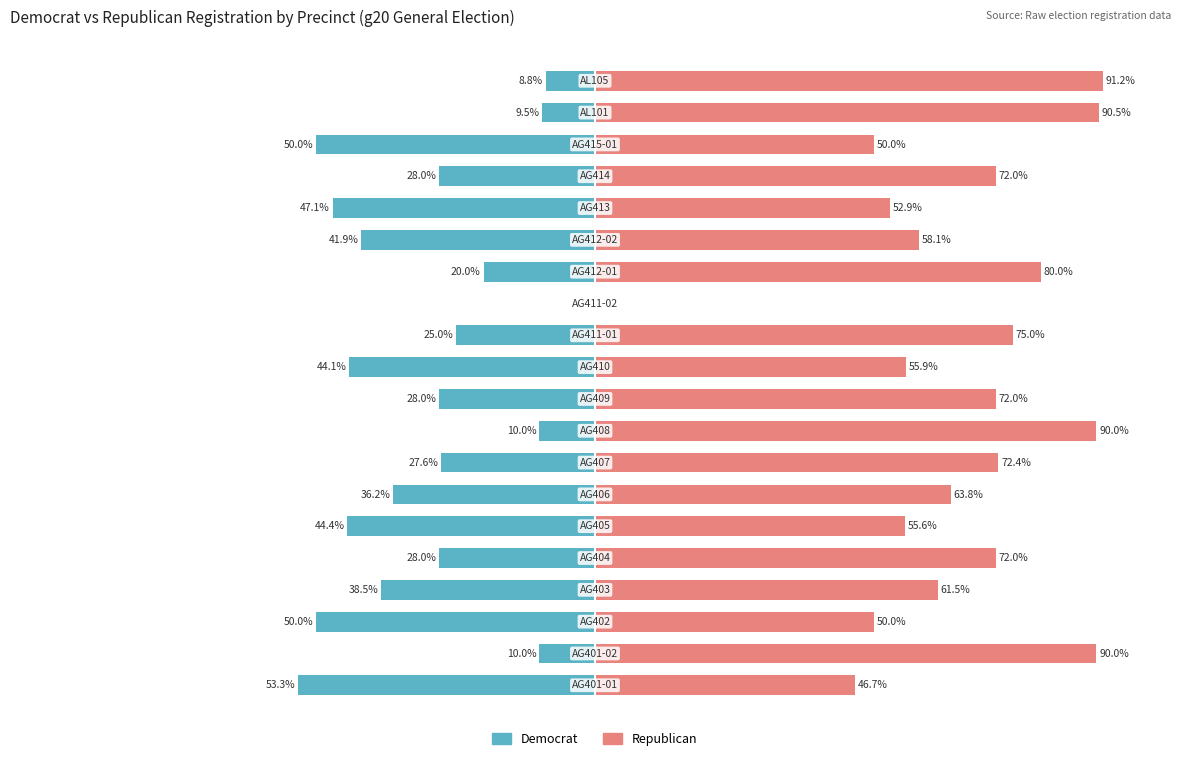

Is the value of Republican at 18 greater than the value of Democrat at 13?

Yes